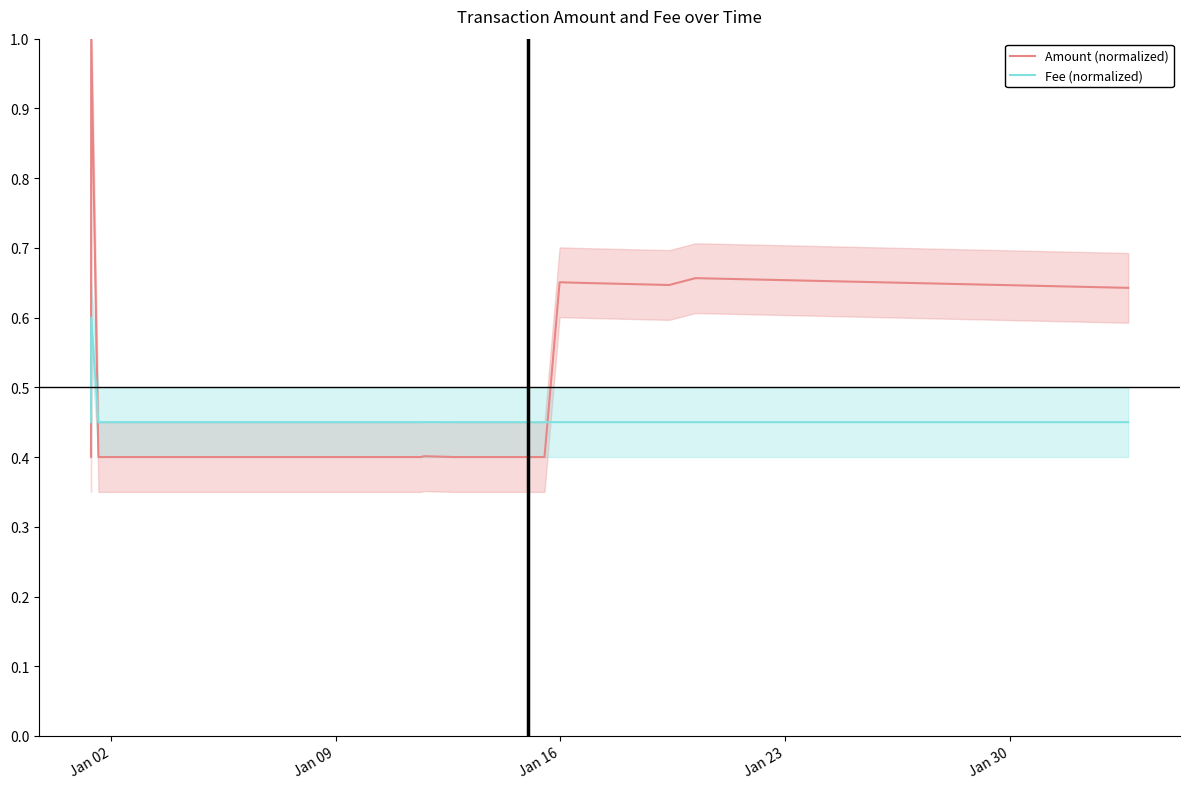

What is the average value of the Amount (normalized) series?

0.5